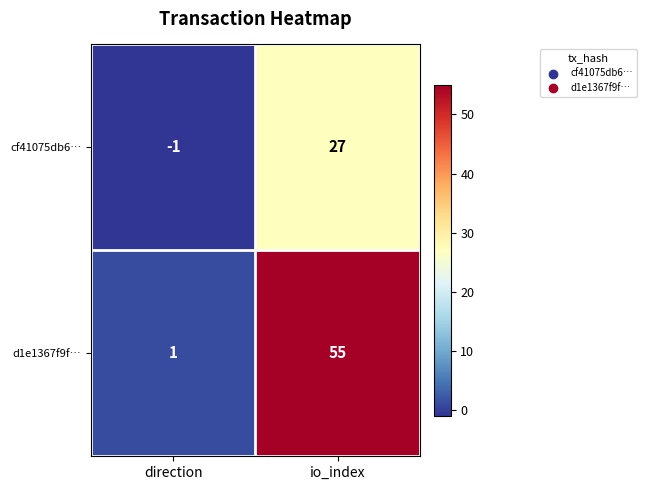

What is the spread (max minus min) of values at io_index?

28